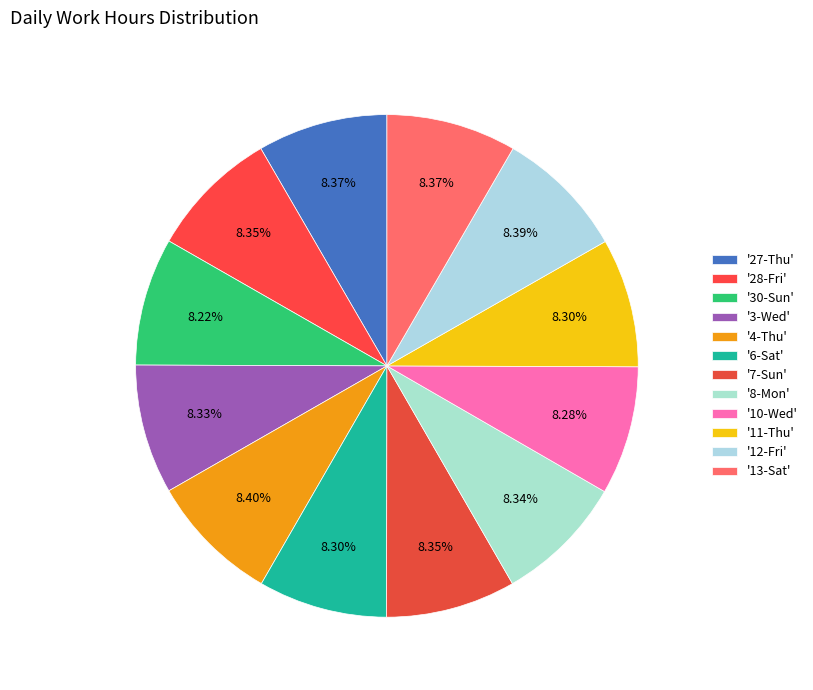

Is there any slice that represents more than half of the pie?

No